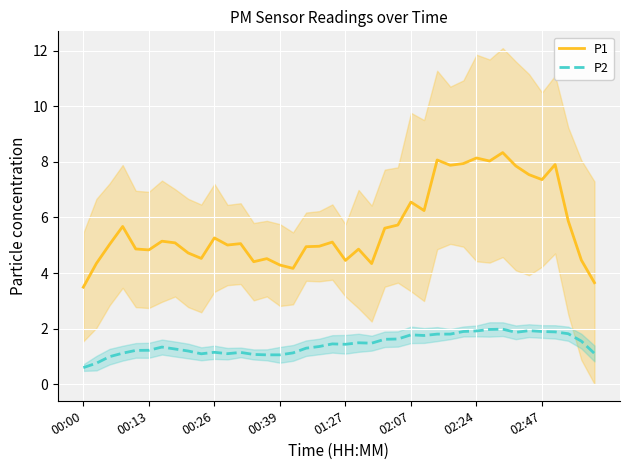

At which category does the chart reach its peak across all series?

32